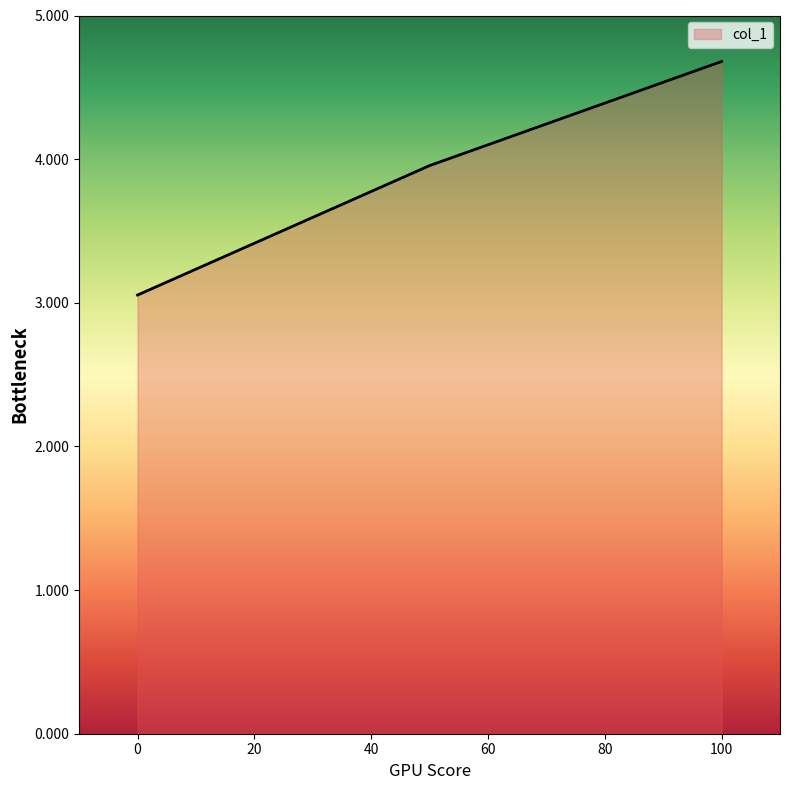

What is the minimum value shown in the chart?

3.1